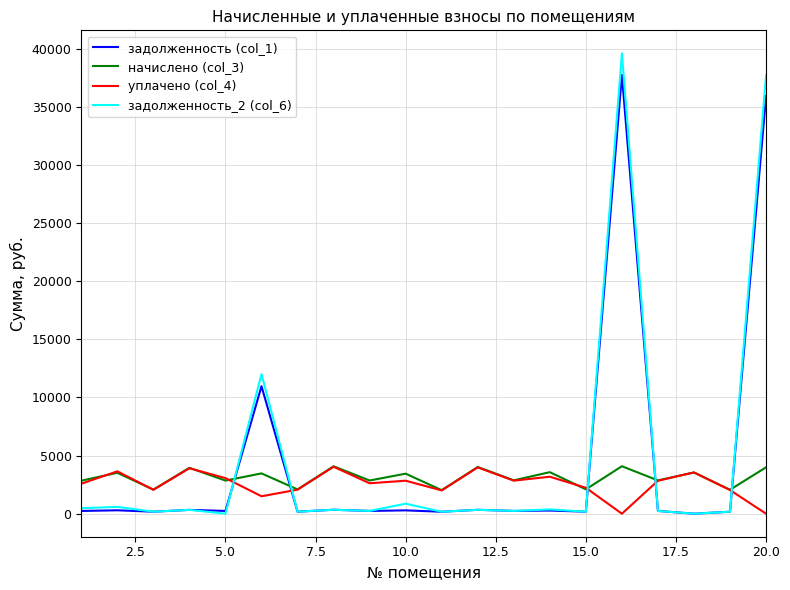

True or false: задолженность (col_1) and начислено (col_3) cross at least once.

True